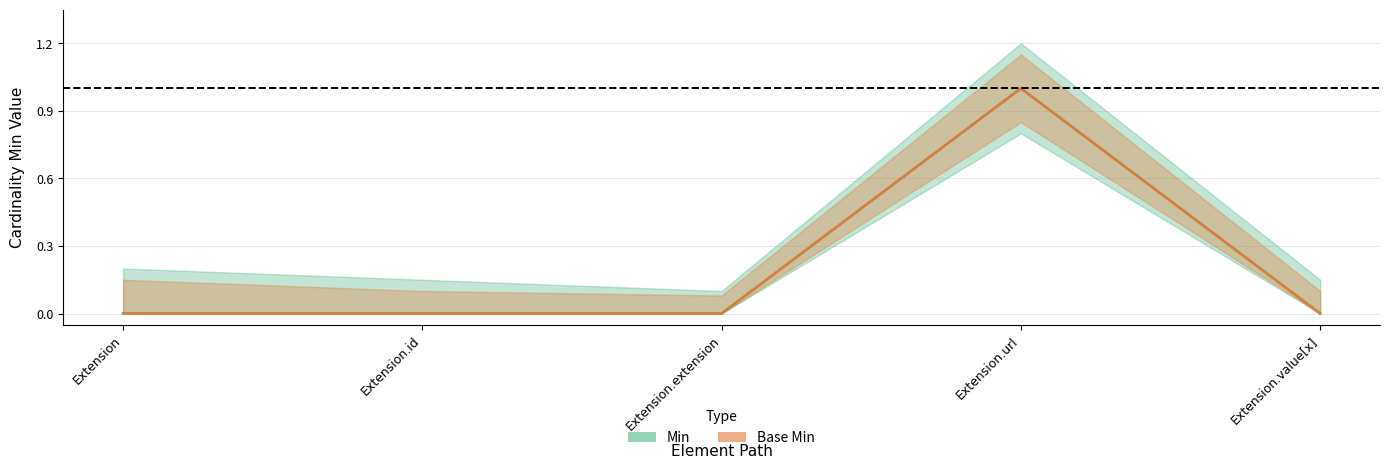

What is the label of the 5th point from the left?

Extension.value[x]